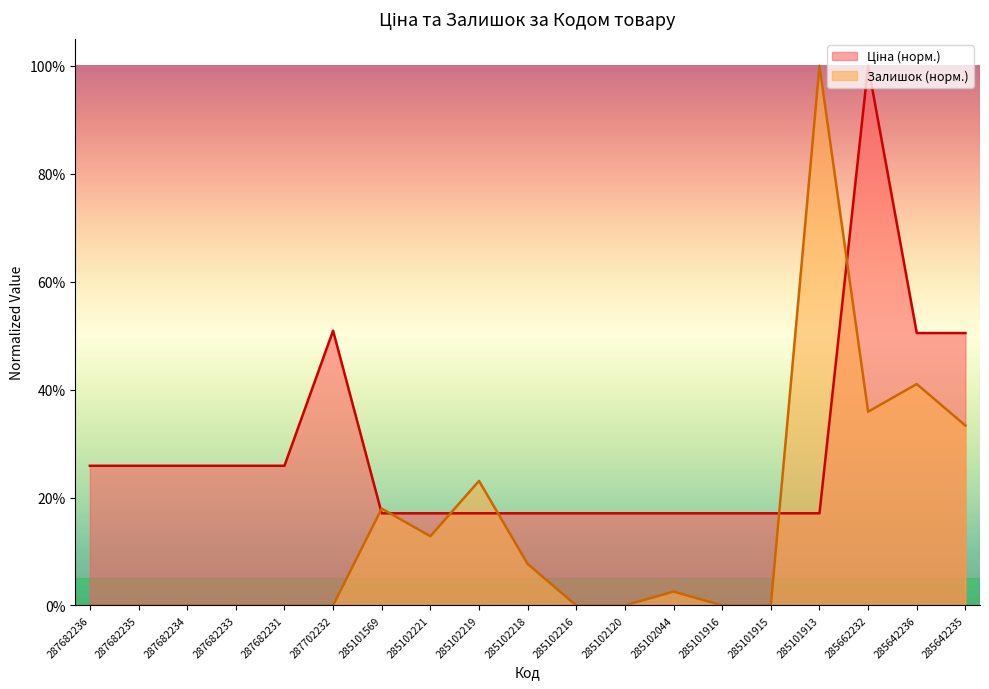

In Ціна, how many points are higher than both neighbors (excluding endpoints)?

2